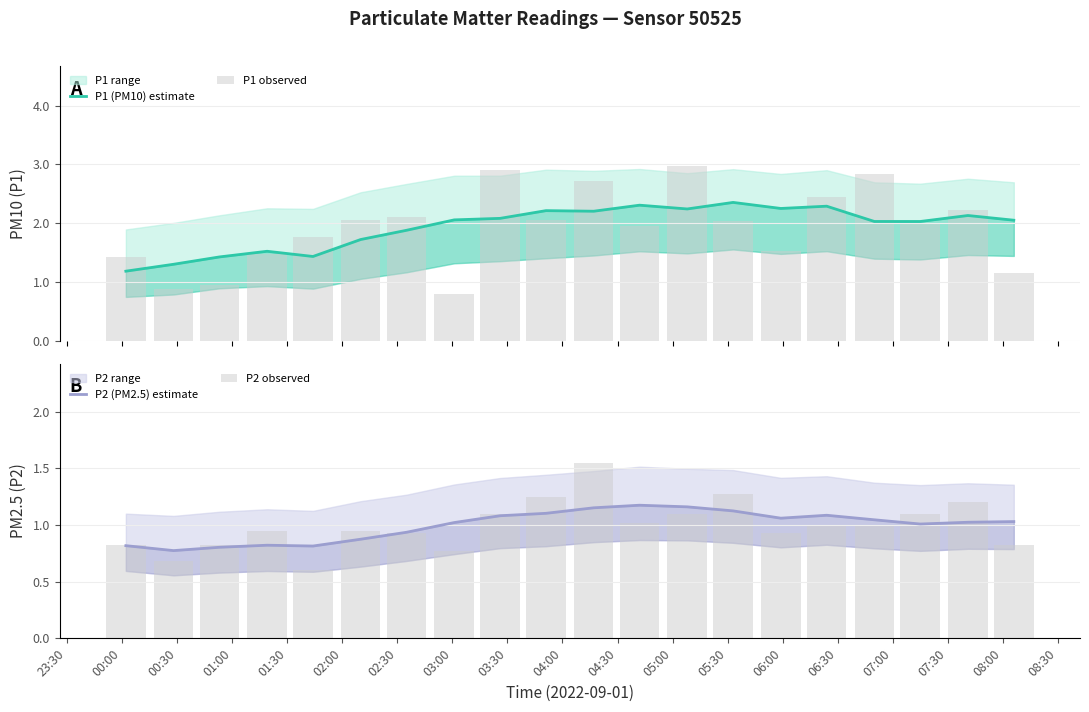

How many data points in P1 observed are above 2?

10